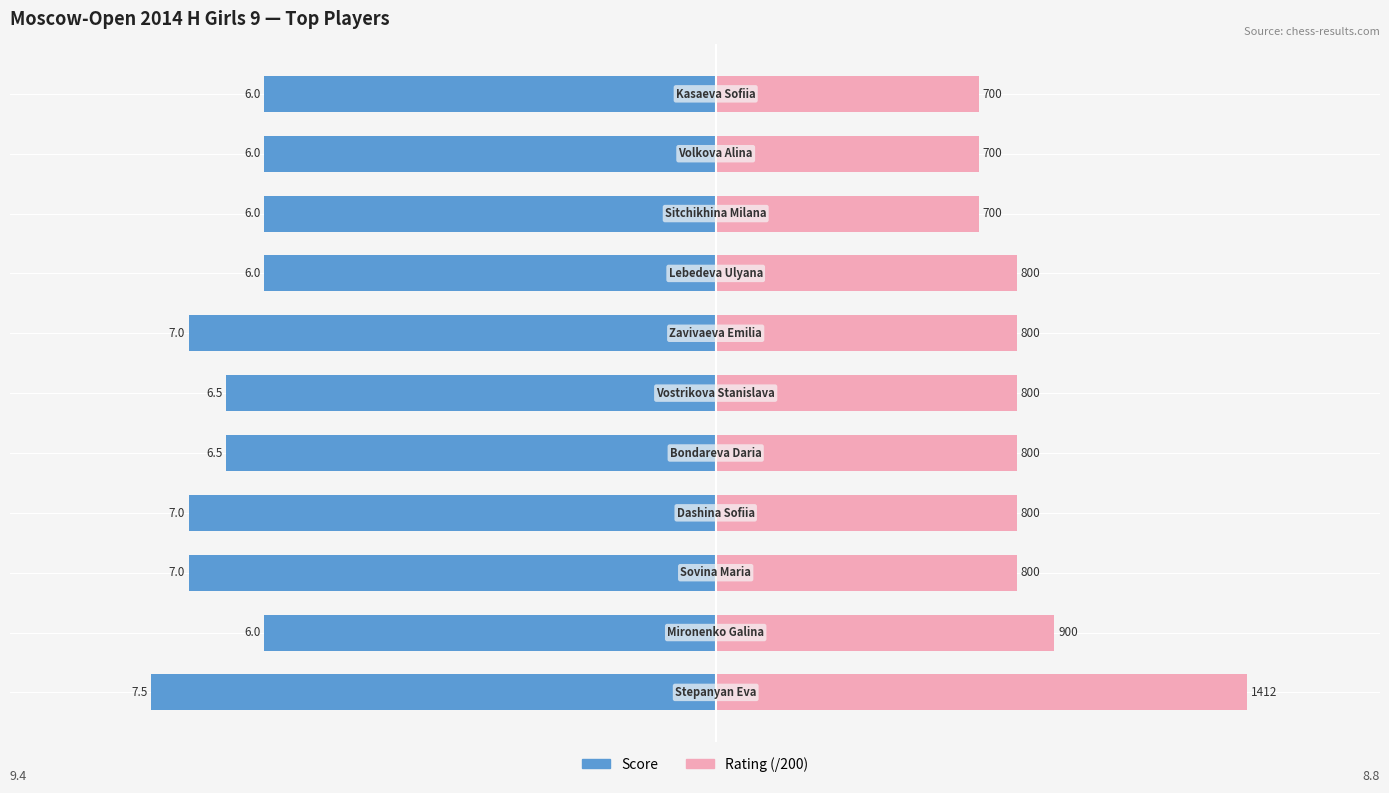

The value of Rating (/200) at 10 is 3.5. True or false?

True